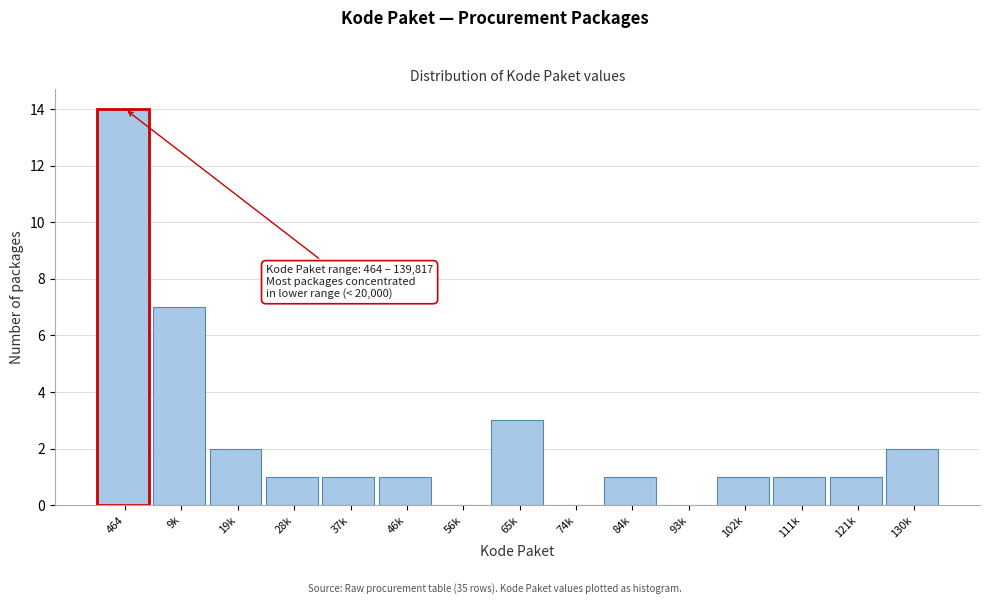

Reading left to right, extract all data points from this chart.

464=14	9k=7	19k=2	28k=1	37k=1	46k=1	56k=0	65k=3	74k=0	84k=1	93k=0	102k=1	111k=1	121k=1	130k=2